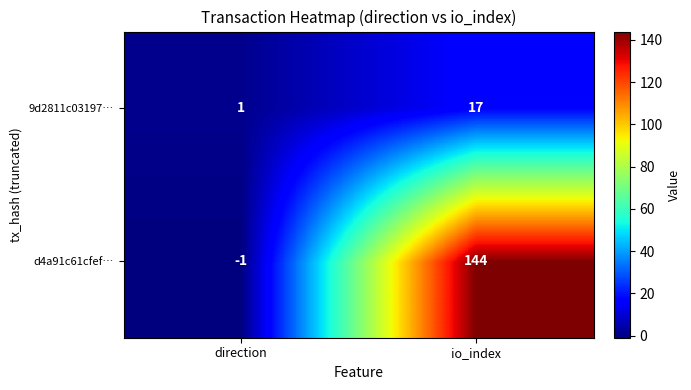

The value of 9d2811c03197… at io_index is 27. True or false?

False